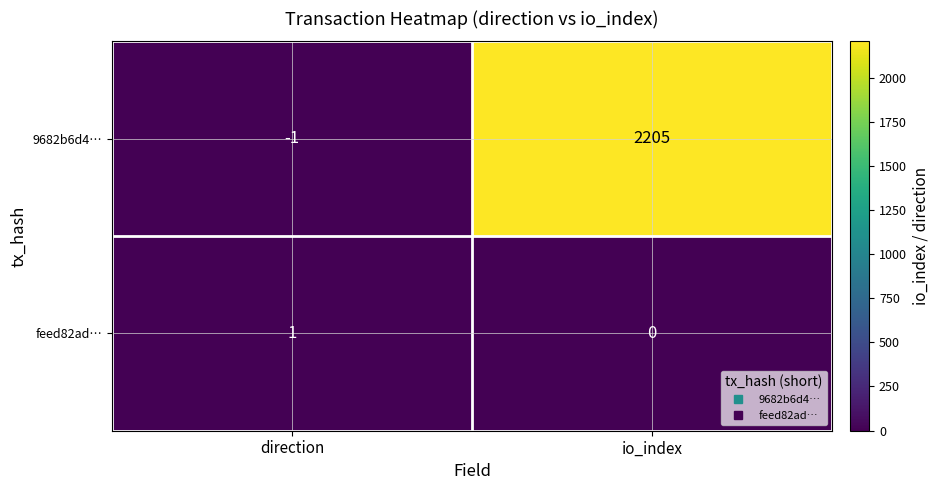

Rank the series at io_index from lowest to highest value.

feed82ad…, 9682b6d4…